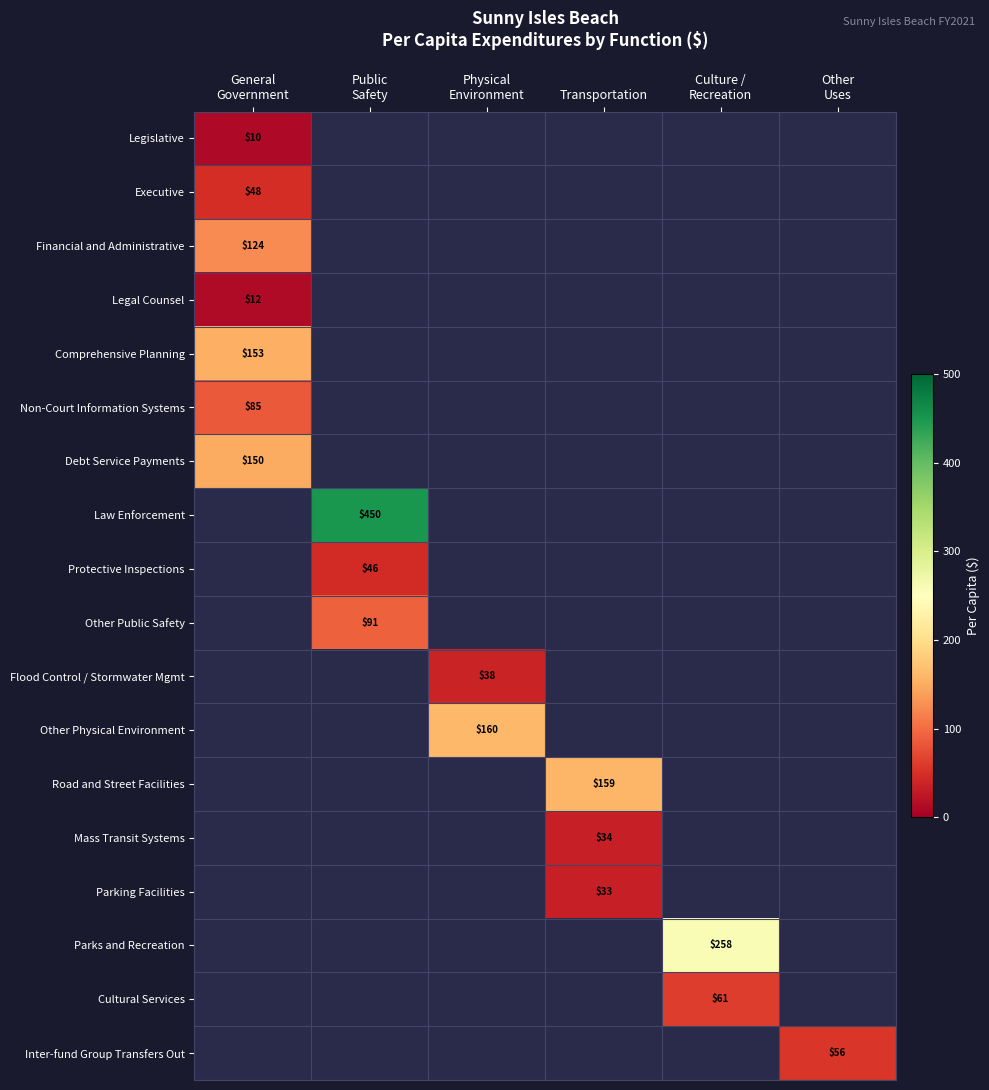

True or false: Law Enforcement has a value of 265.3 at Public Safety.

False